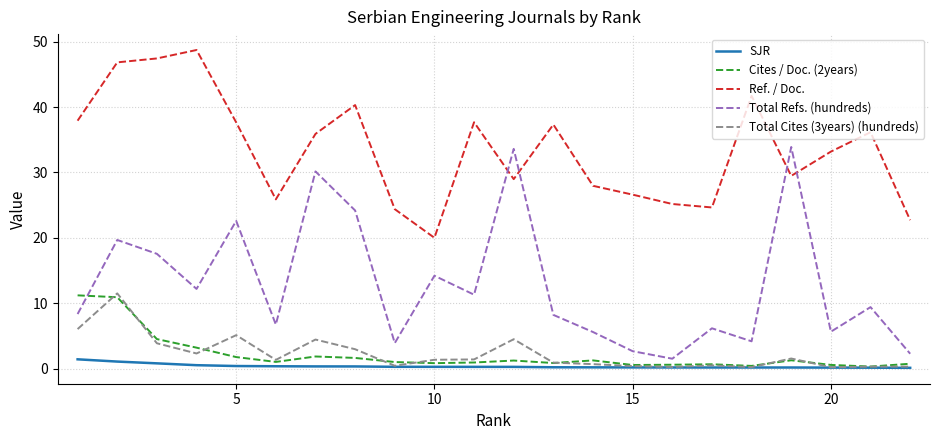

True or false: Ref. / Doc. and Total Cites (3years) (hundreds) cross at least once.

False